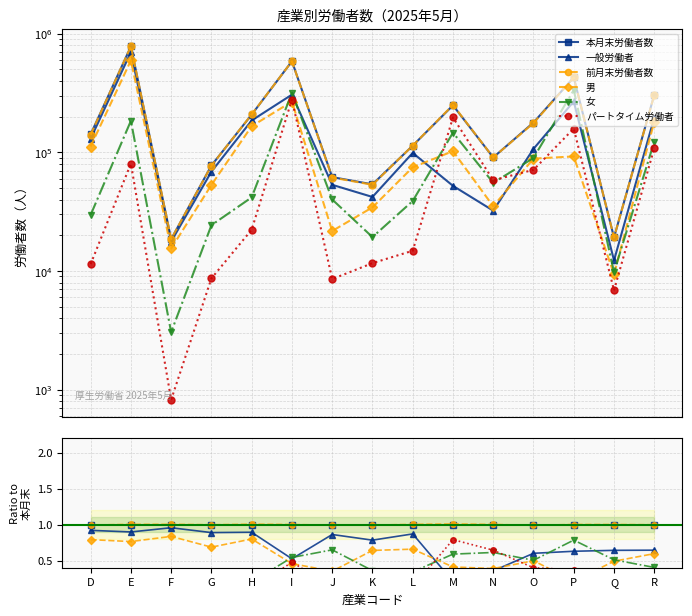

Which label corresponds to the smallest value in the chart?

F